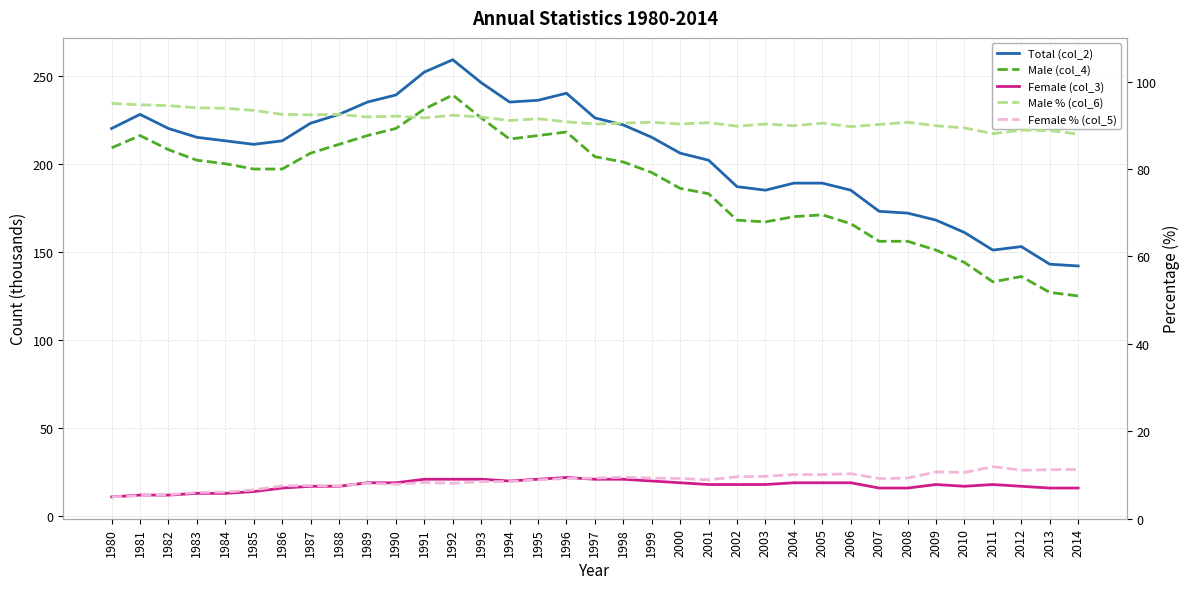

Between 1996 and 2002, which series saw the biggest shift?

Total (col_2)